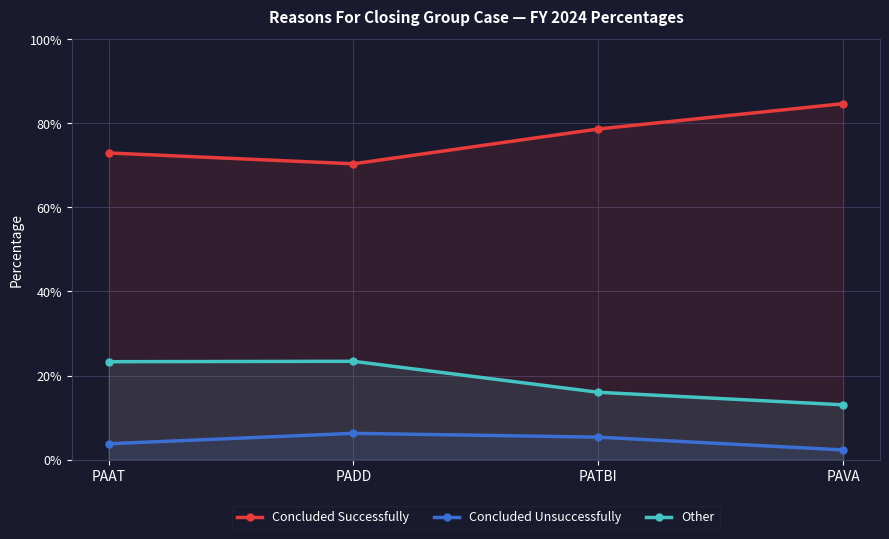

True or false: Concluded Unsuccessfully has a value of 0.1 at PATBI.

False